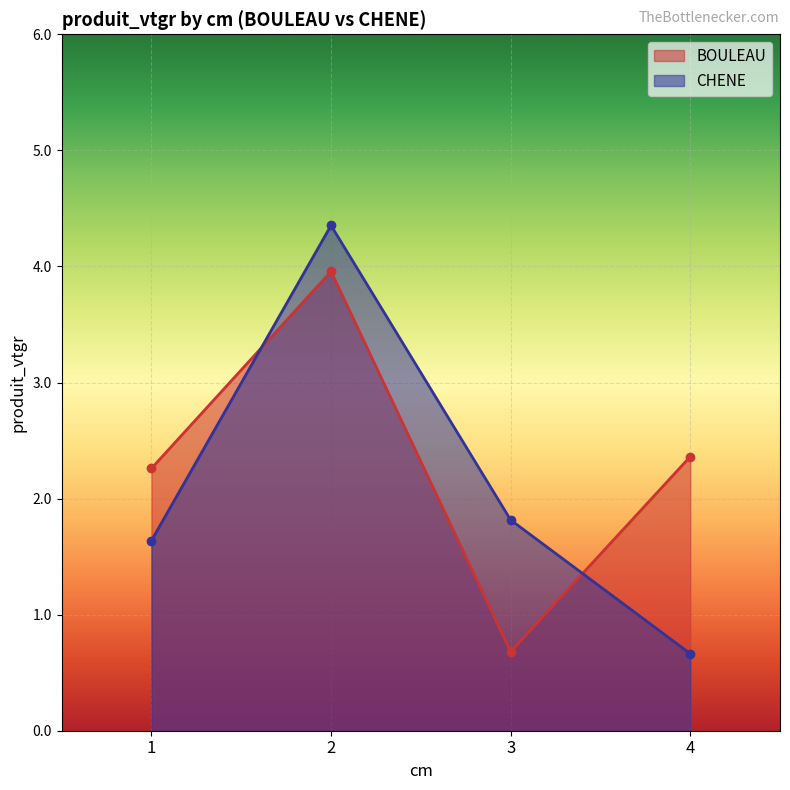

Which series has the largest range (max minus min)?

CHENE